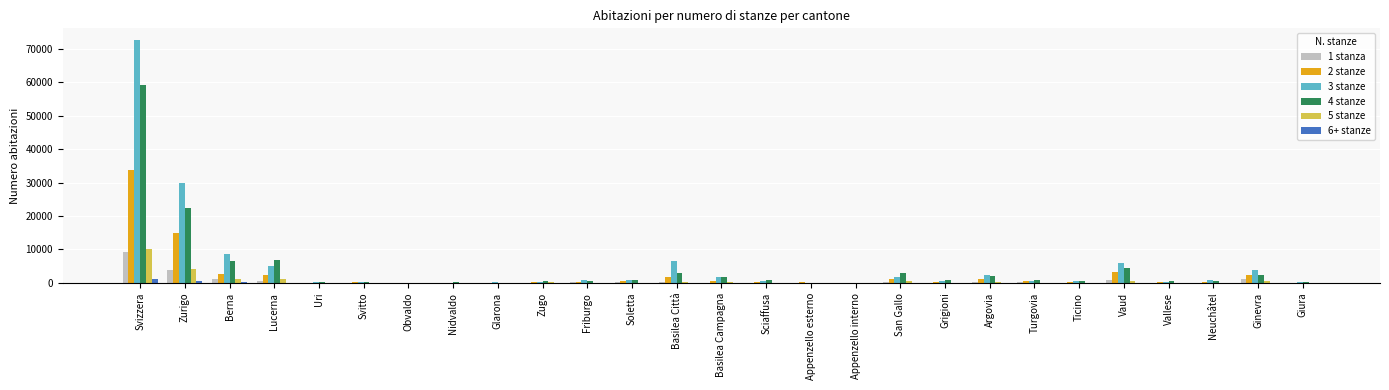

At which category is the sum across all series the highest?

Svizzera